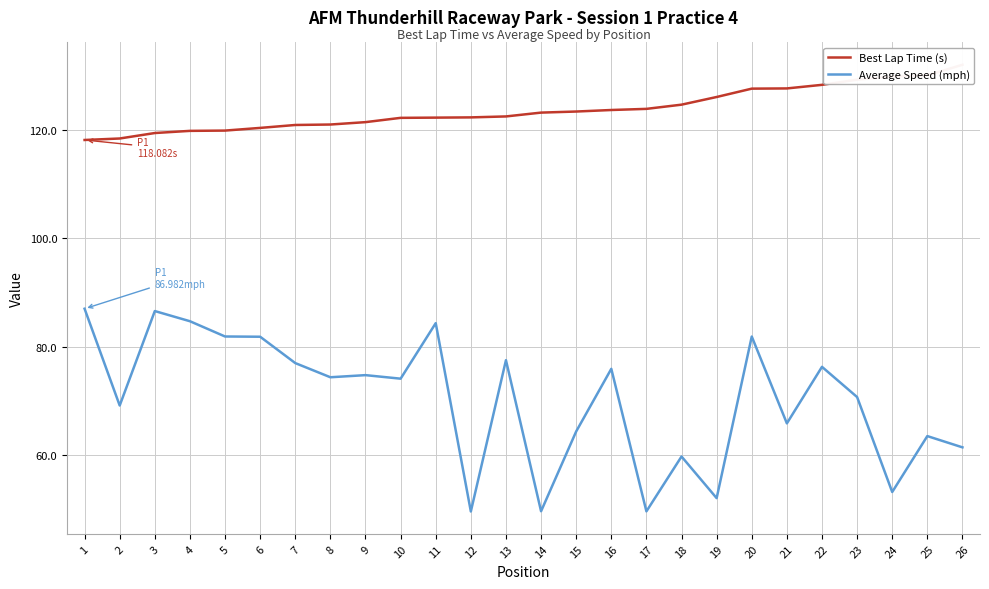

At 1, list the series in order from largest to smallest.

Best Lap Time (s), Average Speed (mph)